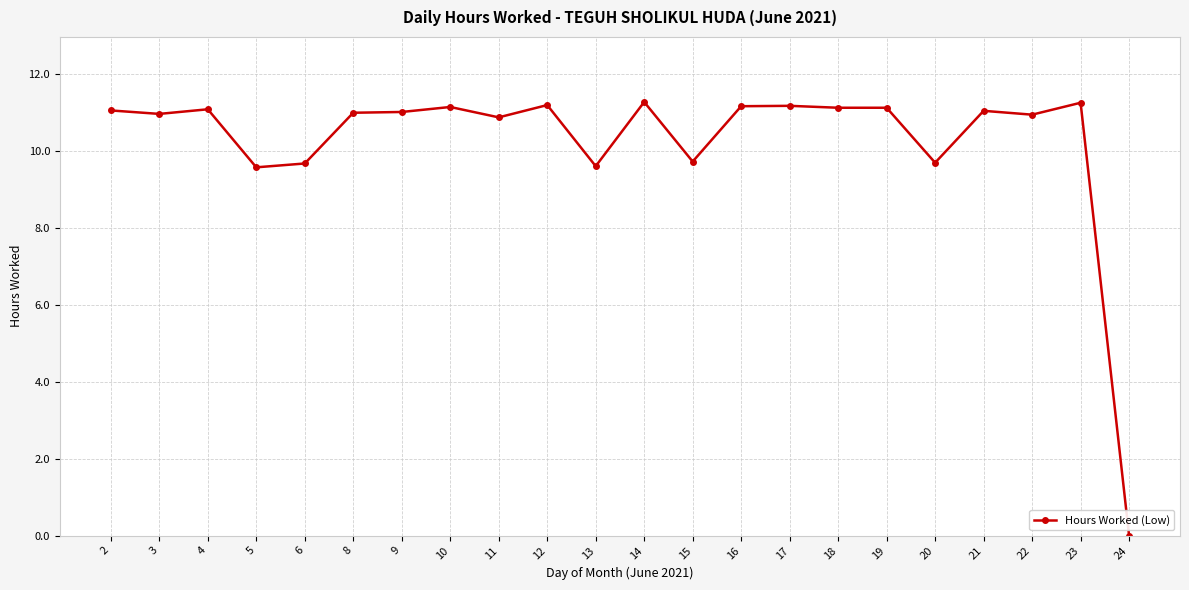

How many lines are shown in the chart?

1